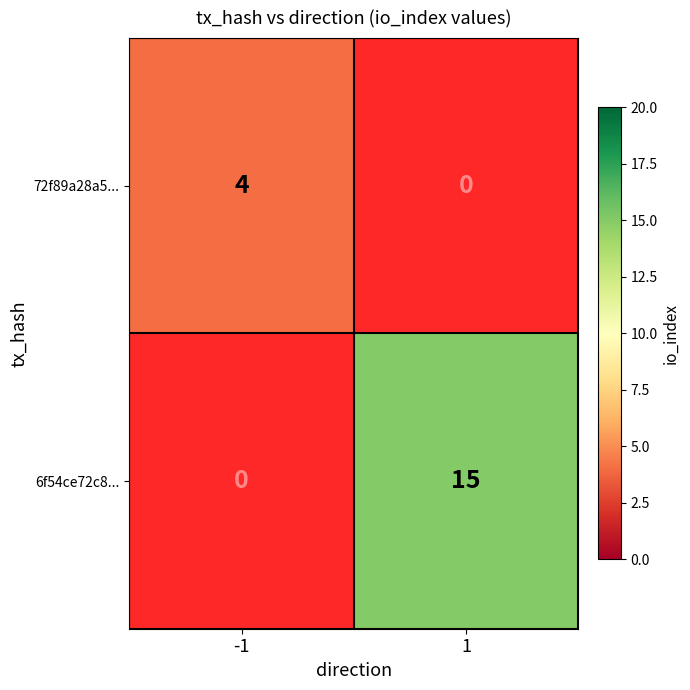

Which series has the largest range (max minus min)?

6f54ce72c8...